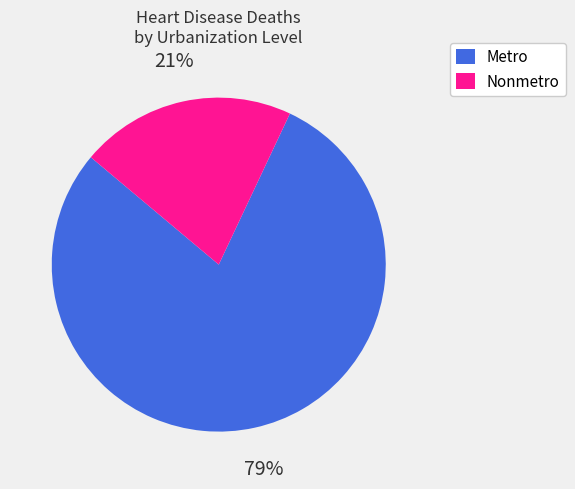

Which category has the smallest portion of the pie?

Nonmetro